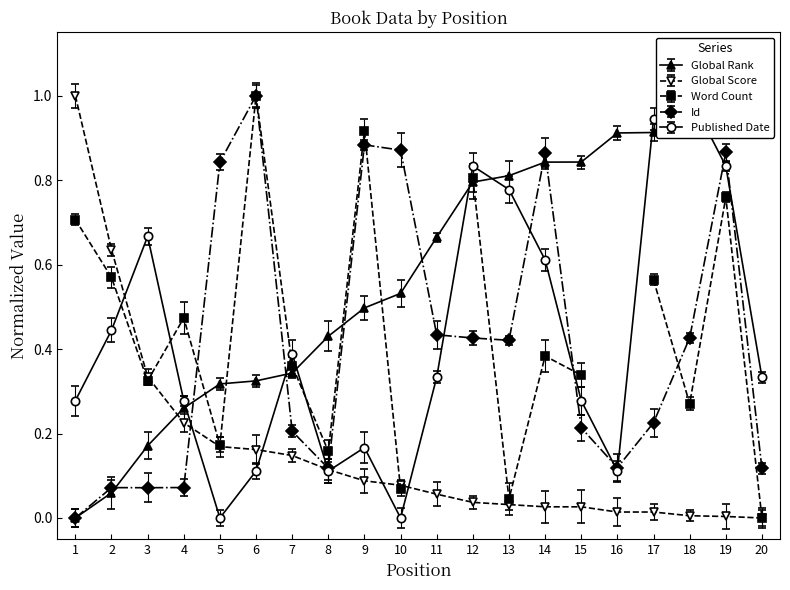

The value of Global Score at 11 is 0.0. True or false?

False